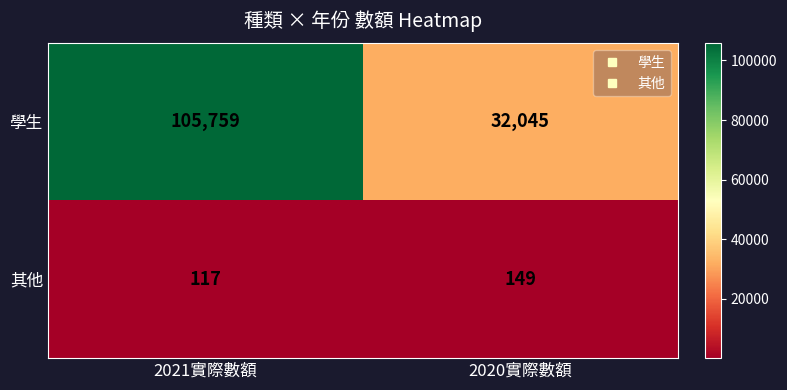

Reading right to left, transcribe all the data shown in this chart.

學生: 2020實際數額=32045	2021實際數額=105759
其他: 2020實際數額=149	2021實際數額=117